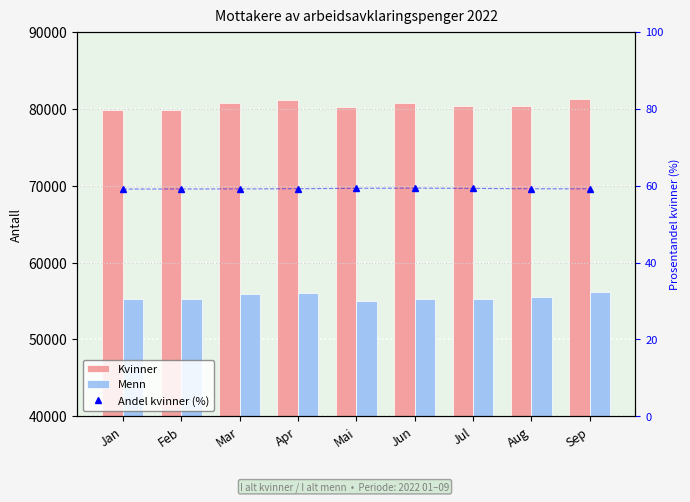

What is the average value of the Andel kvinner (%) series?

59.2